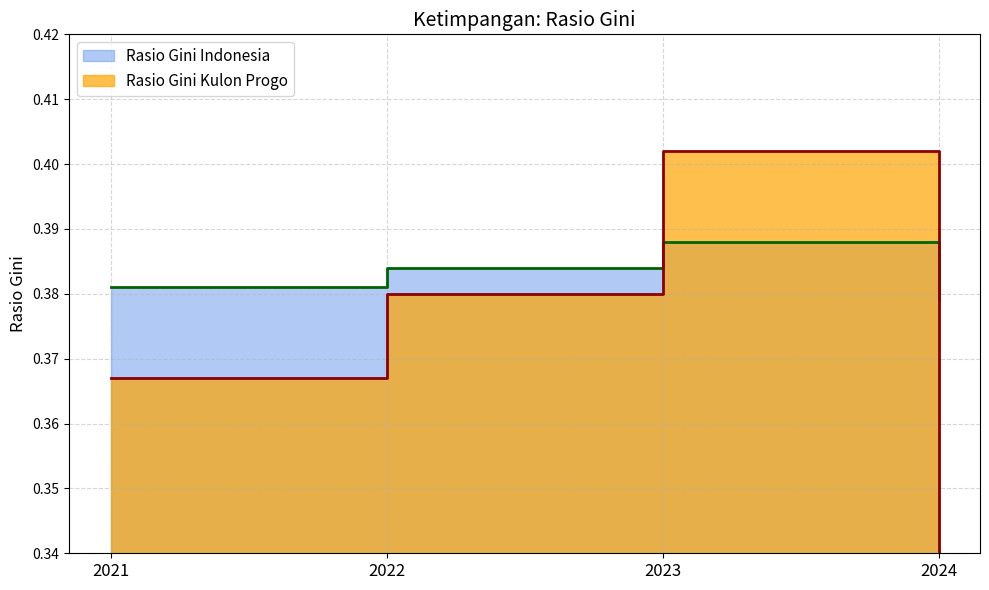

Rank the series at 2023 from highest to lowest value.

Rasio Gini Kulon Progo, Rasio Gini Indonesia